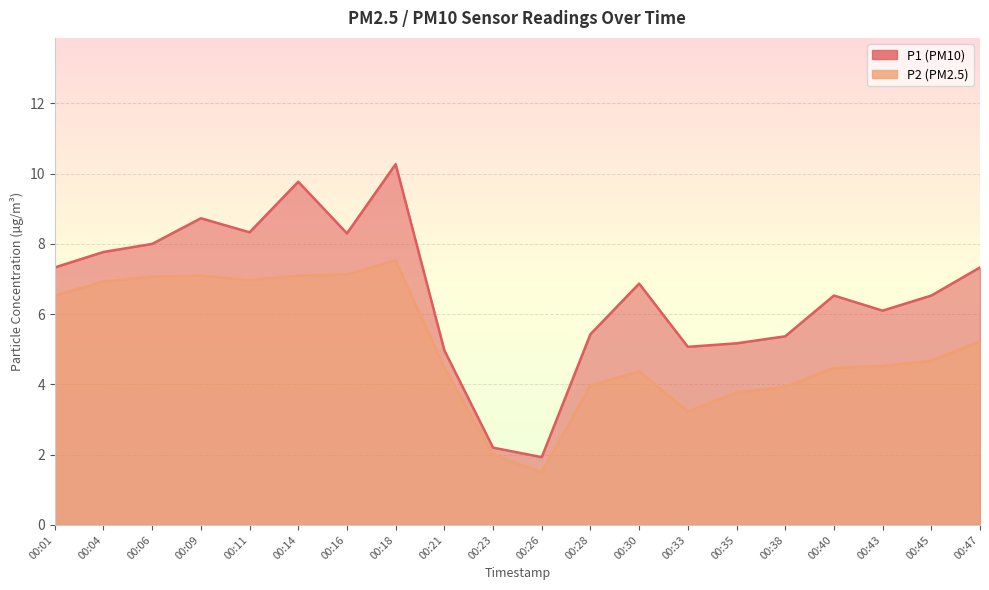

How many data points does each series have?

20